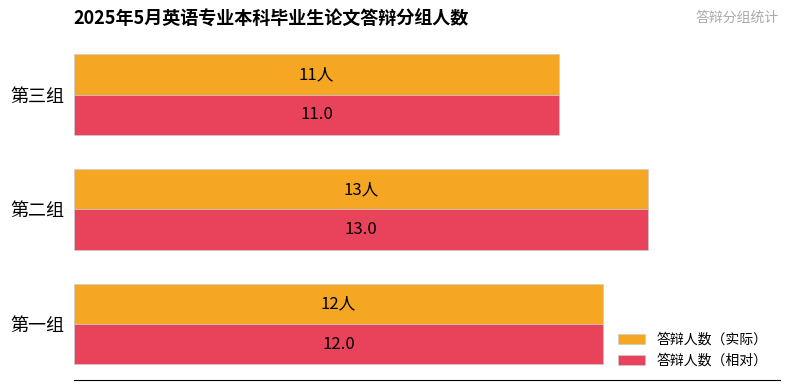

Rank the categories by 答辩人数（相对） value from highest to lowest.

第二组, 第一组, 第三组